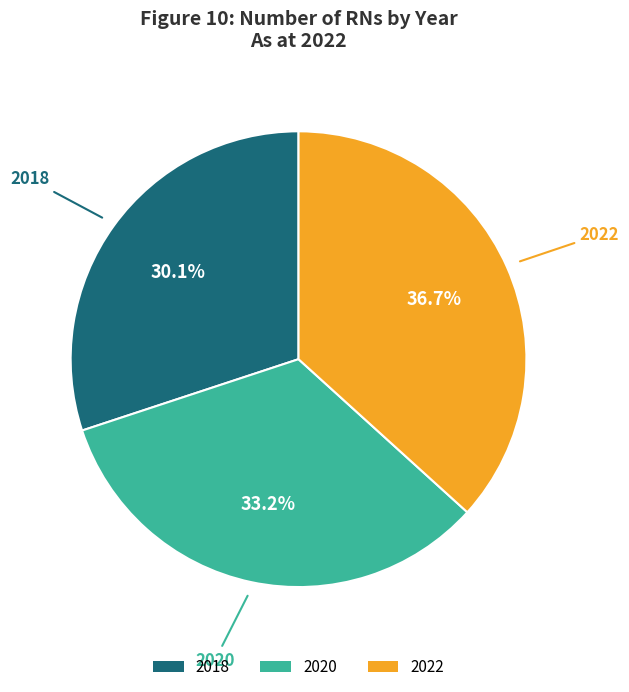

Does any single category account for the majority?

No